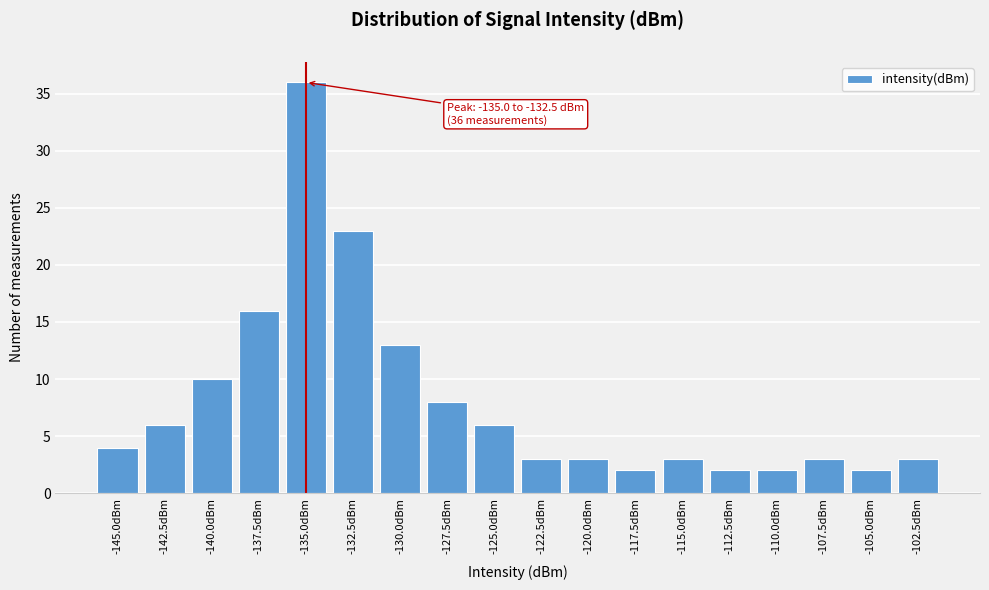

Reading left to right, transcribe all the data shown in this chart.

-145.0dBm=4	-142.5dBm=6	-140.0dBm=10	-137.5dBm=16	-135.0dBm=36	-132.5dBm=23	-130.0dBm=13	-127.5dBm=8	-125.0dBm=6	-122.5dBm=3	-120.0dBm=3	-117.5dBm=2	-115.0dBm=3	-112.5dBm=2	-110.0dBm=2	-107.5dBm=3	-105.0dBm=2	-102.5dBm=3